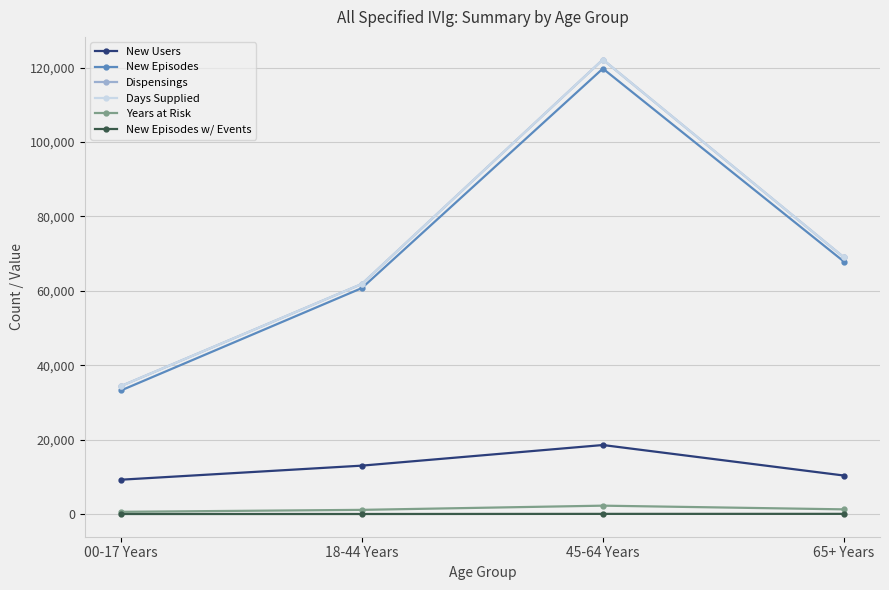

Is it true that New Episodes w/ Events equals 49.0 at 00-17 Years?

True